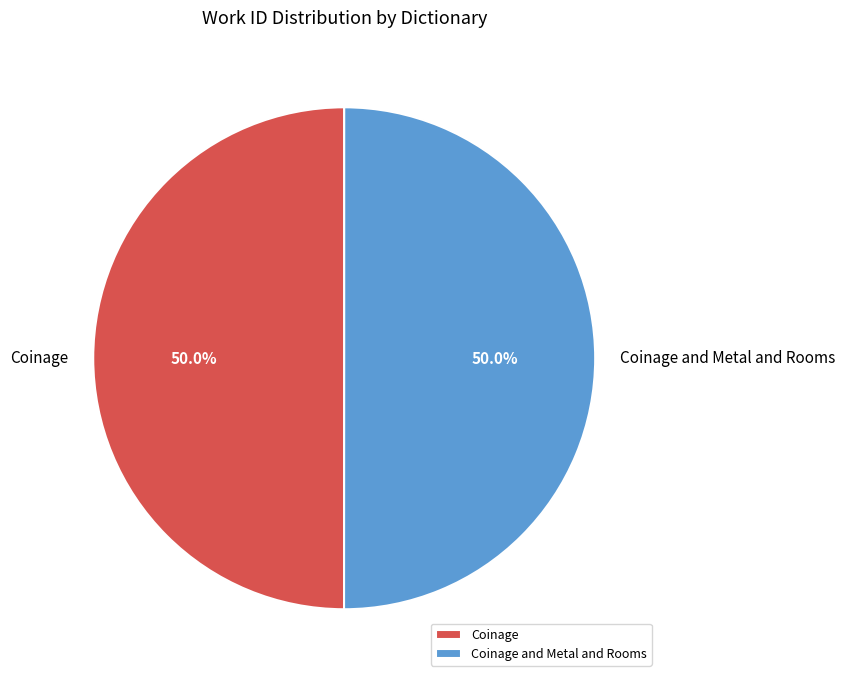

What percentage is NOT represented by Coinage and Metal and Rooms?

50.0%